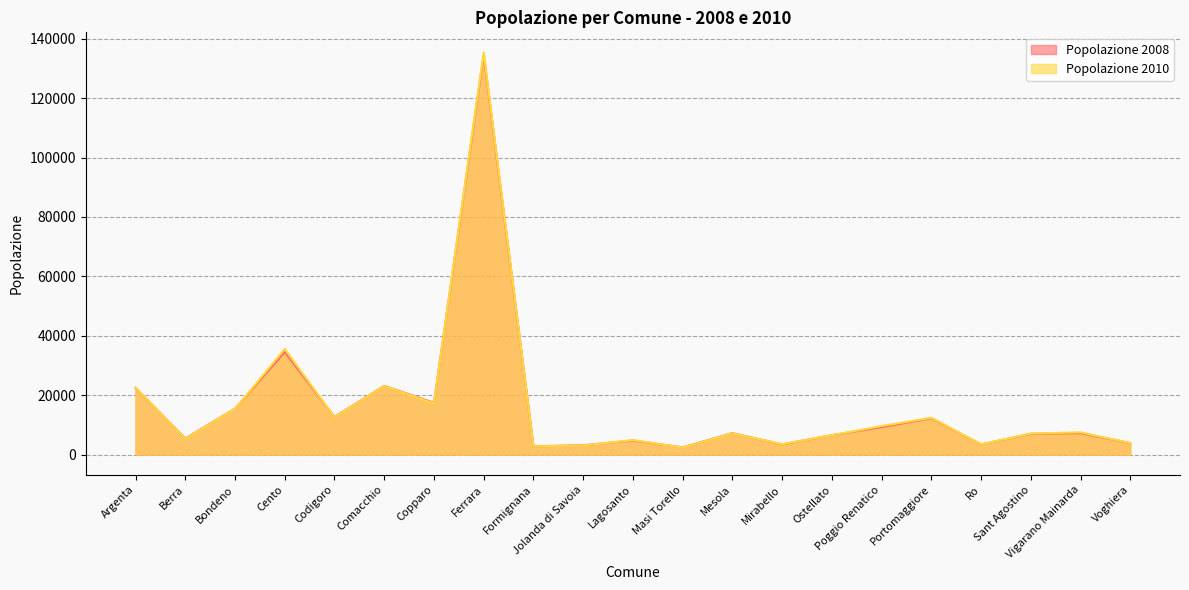

At which category does Popolazione 2010 reach its first local peak?

Cento